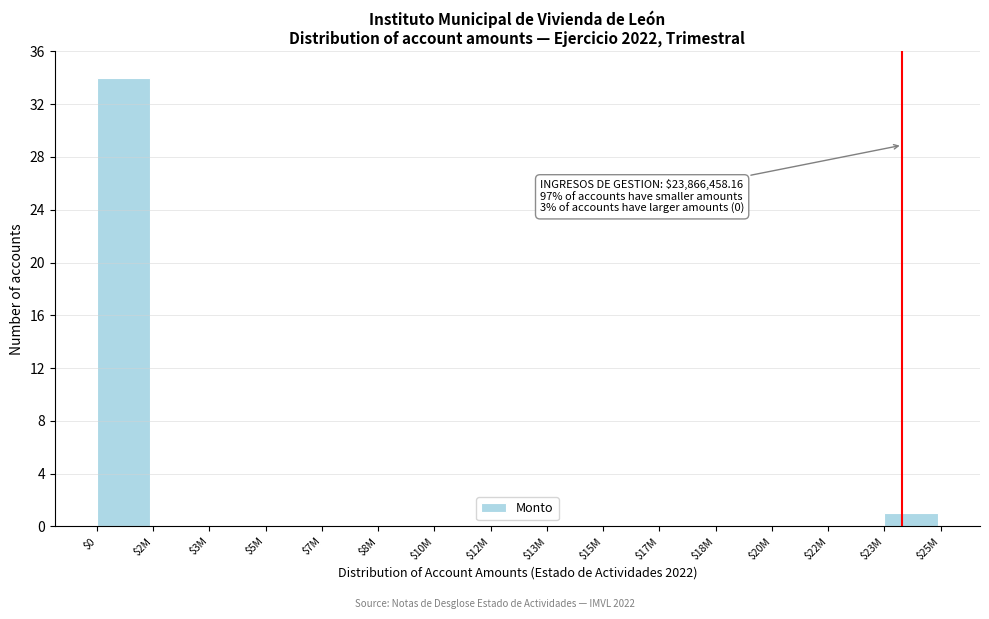

At which category does the chart reach its peak across all series?

$0